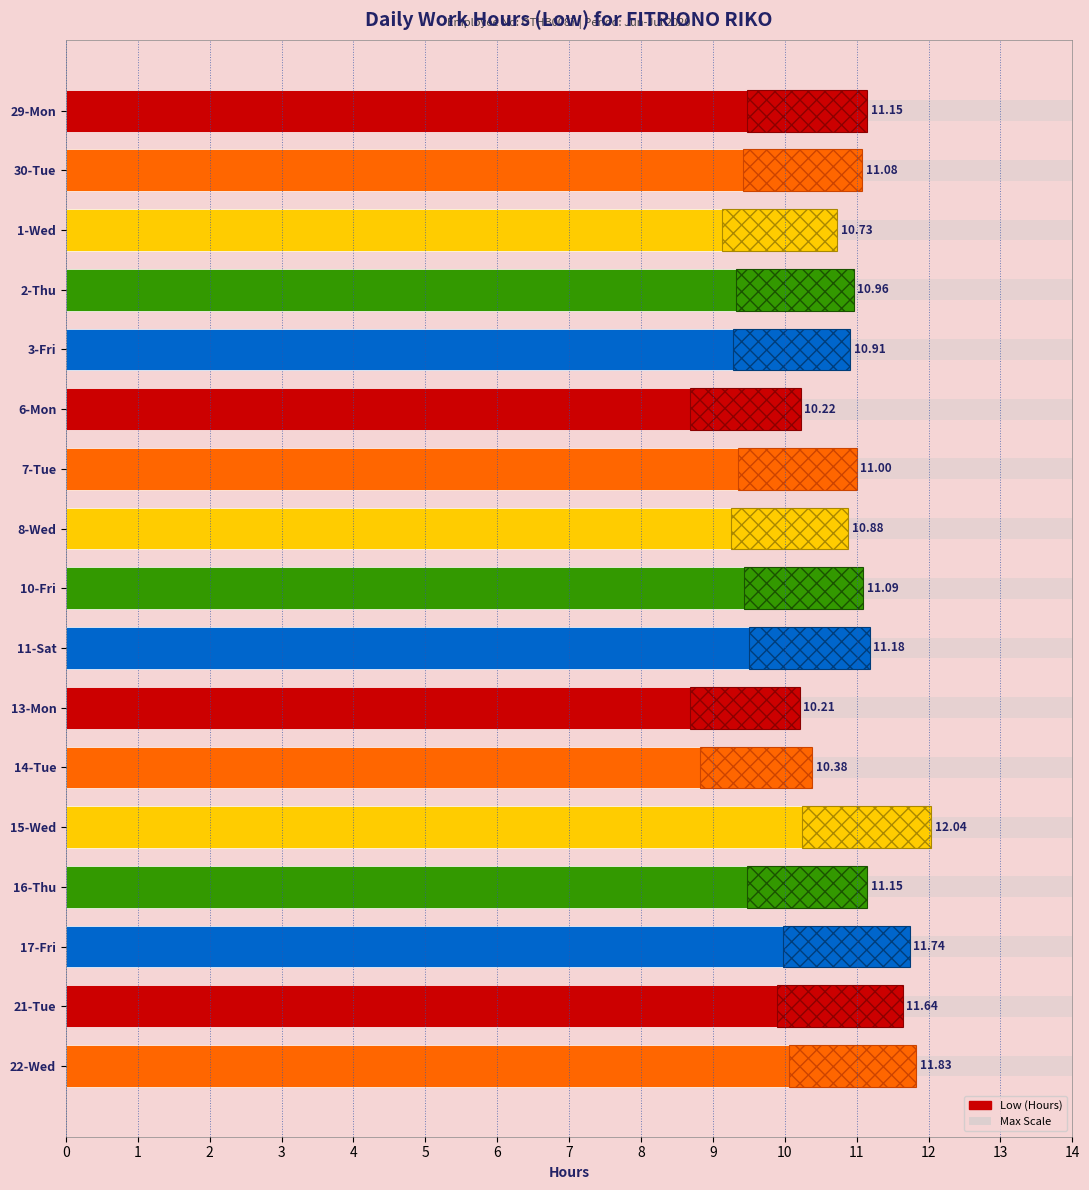

List the labels in order of value, smallest first.

13-Mon, 6-Mon, 14-Tue, 1-Wed, 8-Wed, 3-Fri, 2-Thu, 7-Tue, 30-Tue, 10-Fri, 29-Mon, 16-Thu, 11-Sat, 21-Tue, 17-Fri, 22-Wed, 15-Wed